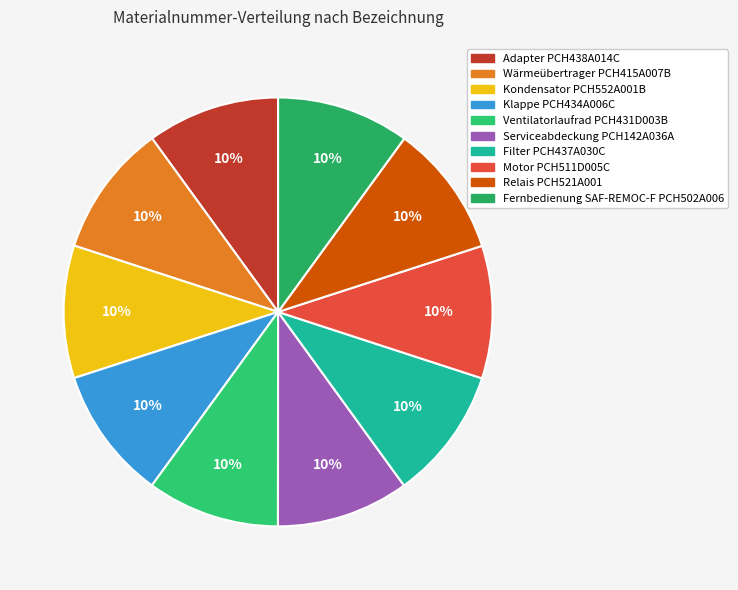

Does Relais PCH521A001 account for over 50% of the chart?

No